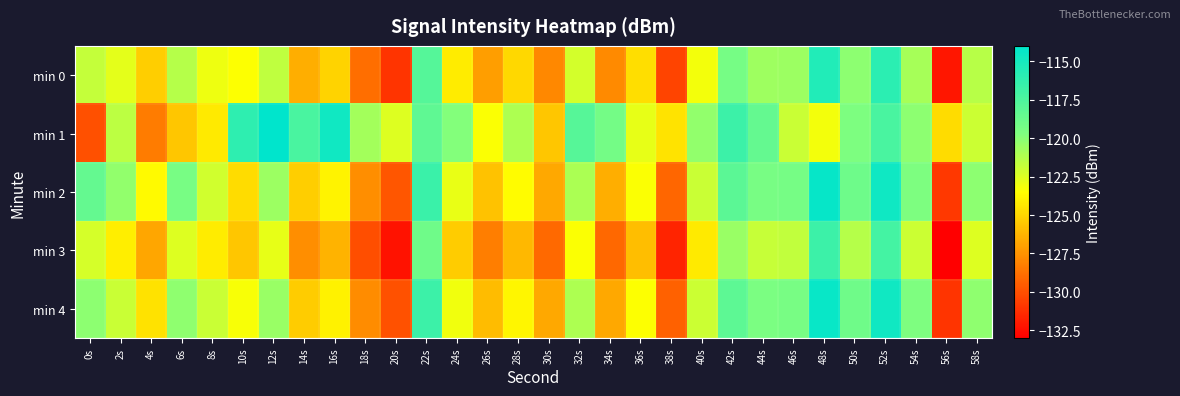

Reading right to left, list all the values displayed in this chart.

min 0: 58s=-121.4	56s=-132.2	54s=-120.9	52s=-115.9	50s=-120.1	48s=-115.5	46s=-120.5	44s=-120.6	42s=-119.3	40s=-123.2	38s=-130.4	36s=-124.7	34s=-127.9	32s=-122.2	30s=-127.9	28s=-125.0	26s=-127.1	24s=-124.2	22s=-117.8	20s=-131.1	18s=-128.9	16s=-125.1	14s=-126.5	12s=-121.6	10s=-123.4	8s=-123.0	6s=-121.3	4s=-125.3	2s=-122.7	0s=-121.7
min 1: 58s=-122.0	56s=-124.8	54s=-120.1	52s=-117.3	50s=-119.6	48s=-123.2	46s=-121.9	44s=-118.5	42s=-116.7	40s=-120.3	38s=-124.5	36s=-122.8	34s=-119.2	32s=-117.9	30s=-125.6	28s=-121.1	26s=-123.4	24s=-119.8	22s=-118.3	20s=-122.5	18s=-120.8	16s=-114.8	14s=-117.3	12s=-114.0	10s=-116.1	8s=-124.3	6s=-125.6	4s=-128.3	2s=-121.5	0s=-130.0
min 2: 58s=-120.1	56s=-130.9	54s=-119.6	52s=-114.7	50s=-118.9	48s=-114.3	46s=-119.3	44s=-119.4	42s=-118.1	40s=-121.9	38s=-129.2	36s=-123.4	34s=-126.5	32s=-121.0	30s=-126.7	28s=-123.6	26s=-125.8	24s=-122.9	22s=-116.6	20s=-129.8	18s=-127.7	16s=-123.9	14s=-125.3	12s=-120.6	10s=-124.8	8s=-122.1	6s=-119.4	4s=-123.7	2s=-120.3	0s=-118.5
min 3: 58s=-122.5	56s=-133.3	54s=-122.0	52s=-117.1	50s=-121.3	48s=-116.7	46s=-121.7	44s=-121.8	42s=-120.5	40s=-124.3	38s=-131.6	36s=-125.9	34s=-129.1	32s=-123.4	30s=-129.0	28s=-126.1	26s=-128.3	24s=-125.4	22s=-119.0	20s=-132.3	18s=-130.1	16s=-126.3	14s=-127.7	12s=-122.8	10s=-125.6	8s=-124.2	6s=-122.5	4s=-126.8	2s=-124.1	0s=-122.3
min 4: 58s=-120.2	56s=-131.0	54s=-119.7	52s=-114.8	50s=-119.0	48s=-114.4	46s=-119.4	44s=-119.5	42s=-118.2	40s=-122.0	38s=-129.3	36s=-123.5	34s=-126.7	32s=-121.1	30s=-126.7	28s=-123.8	26s=-126.0	24s=-123.1	22s=-116.7	20s=-129.9	18s=-127.8	16s=-124.0	14s=-125.4	12s=-120.5	10s=-123.3	8s=-121.9	6s=-120.2	4s=-124.6	2s=-121.9	0s=-120.1